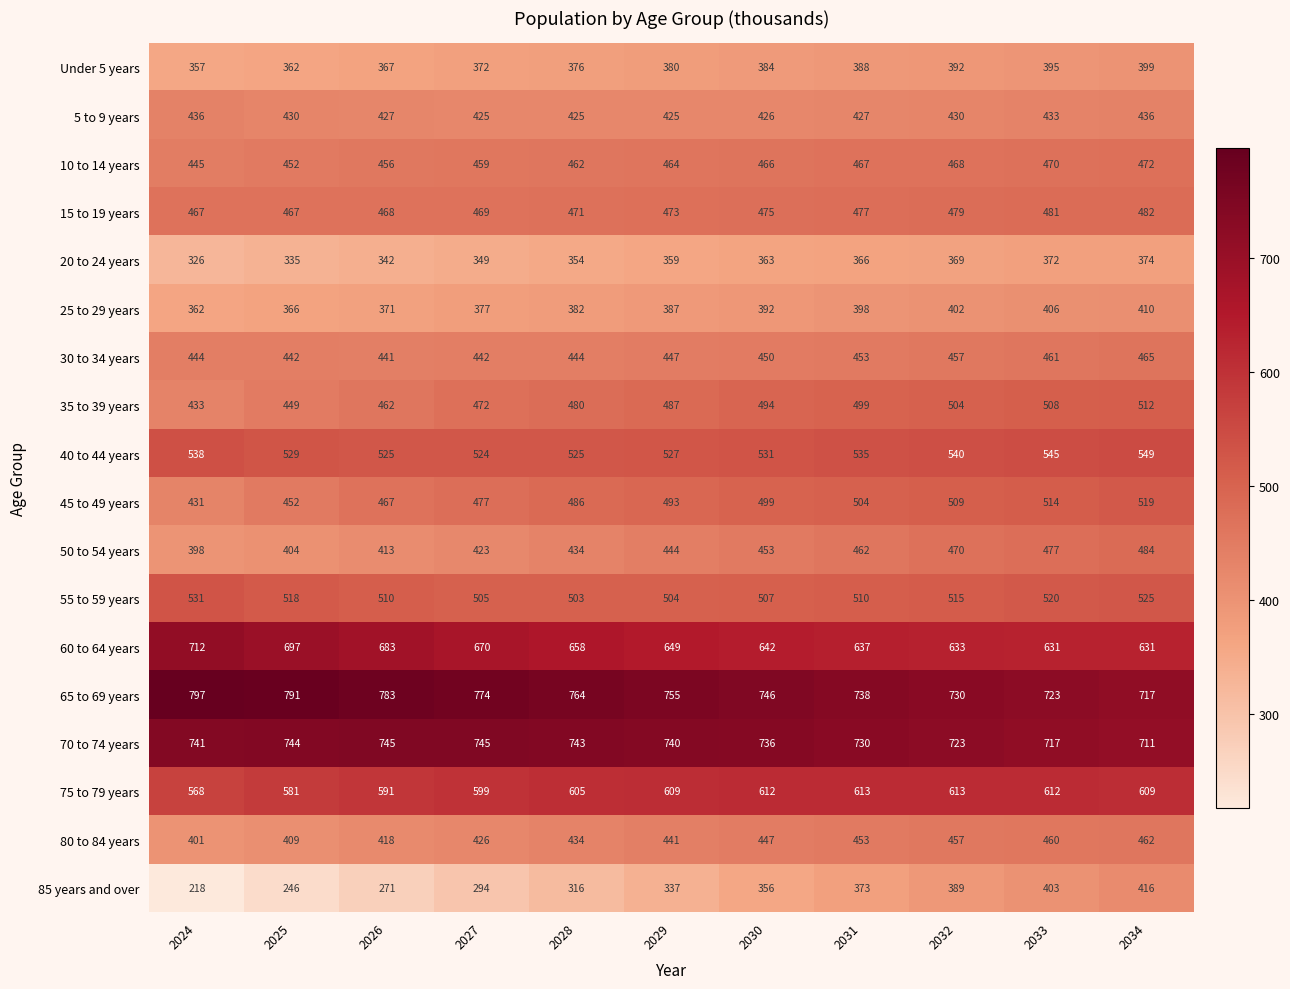

The 40 to 44 years series shows 738 at 2031. True or false?

False